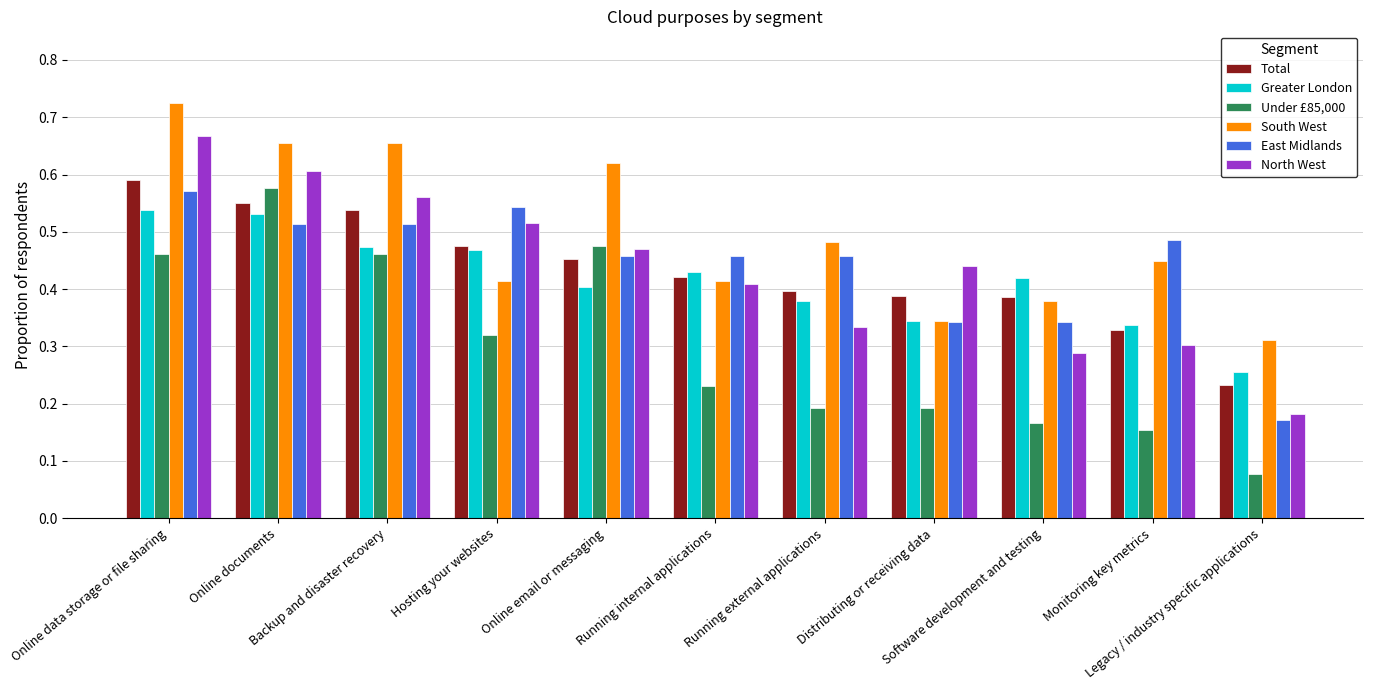

Where is North West nearest to the value 0?

Legacy / industry specific applications